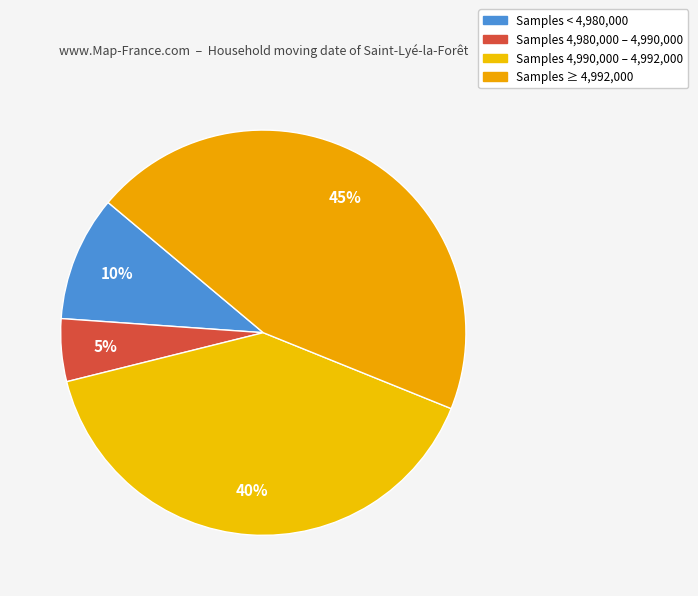

How many segments does this pie chart have?

4